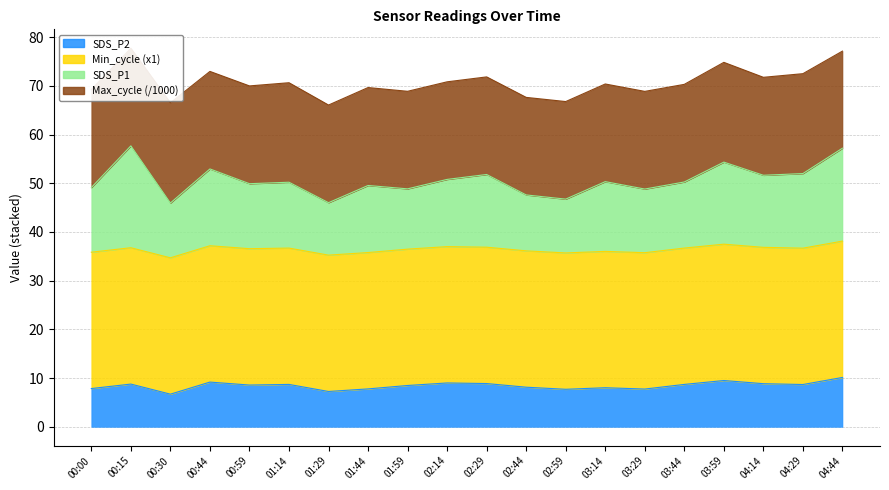

How many interior local valleys does the SDS_P1 series have?

7